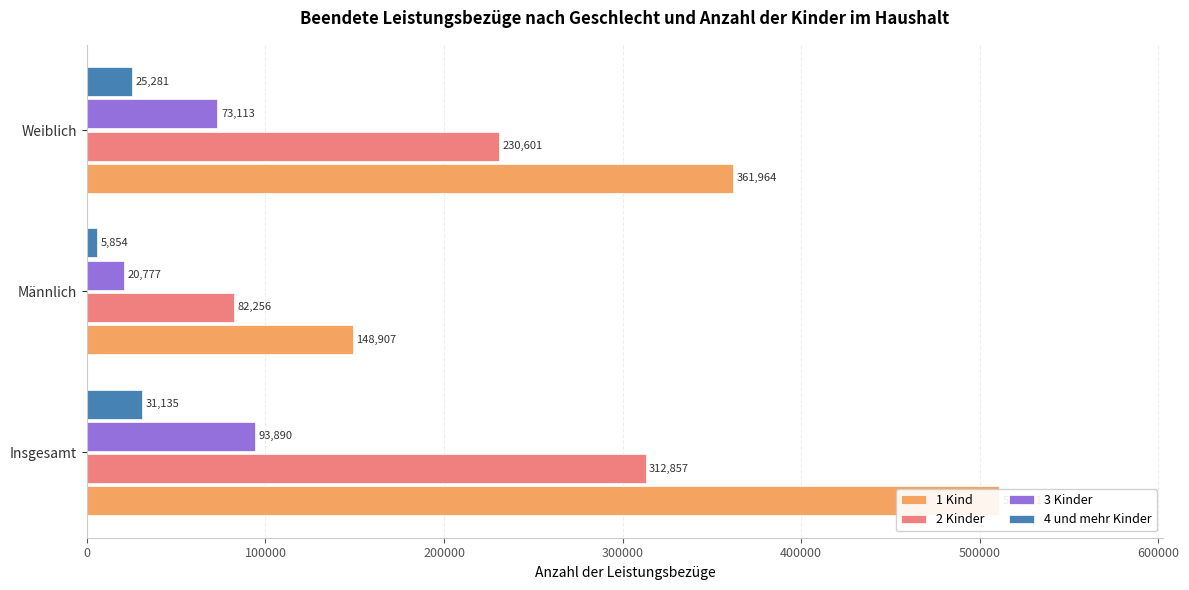

Reading right to left, list all the values displayed in this chart.

1 Kind: 361964	148907	510871
2 Kinder: 230601	82256	312857
3 Kinder: 73113	20777	93890
4 und mehr Kinder: 25281	5854	31135